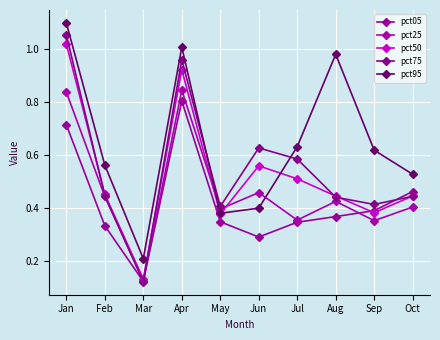

The value of pct05 at Aug is 0.4. True or false?

True